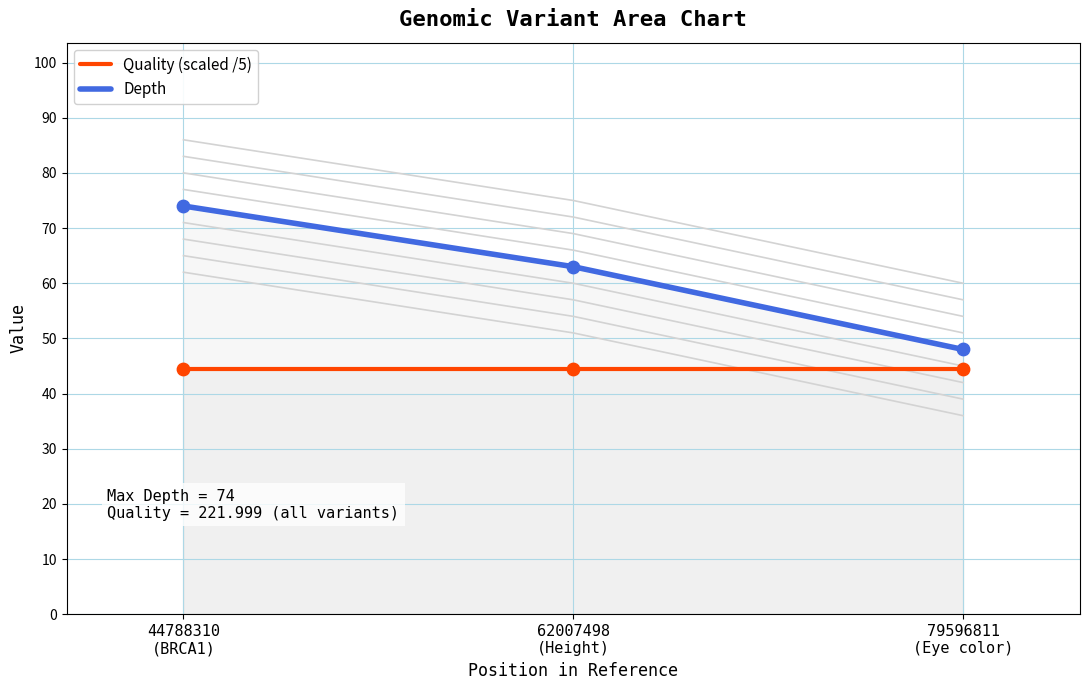

Which series has the largest Y range (max minus min)?

Depth